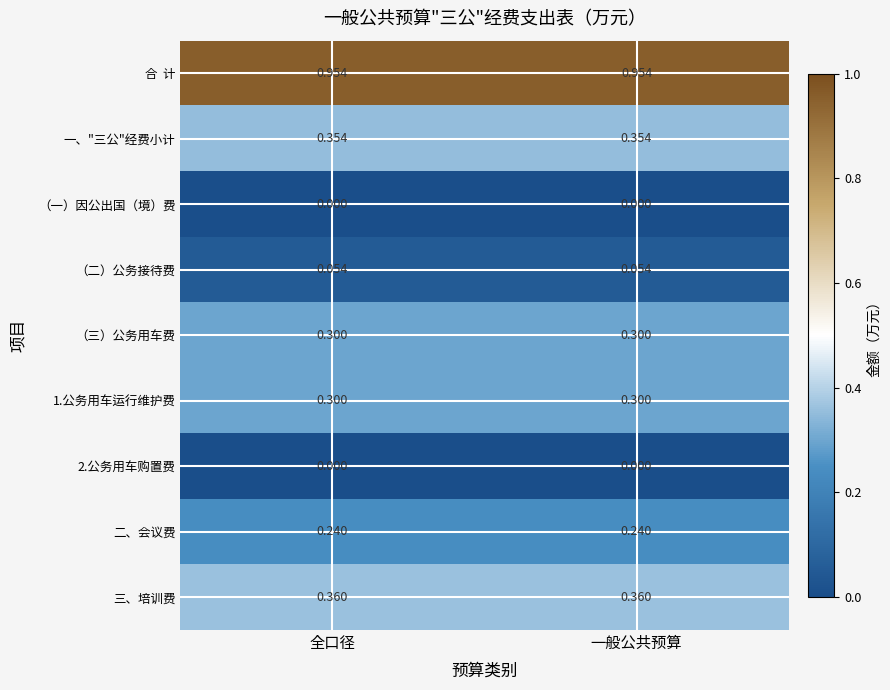

Which series has the largest total across all categories?

合 计